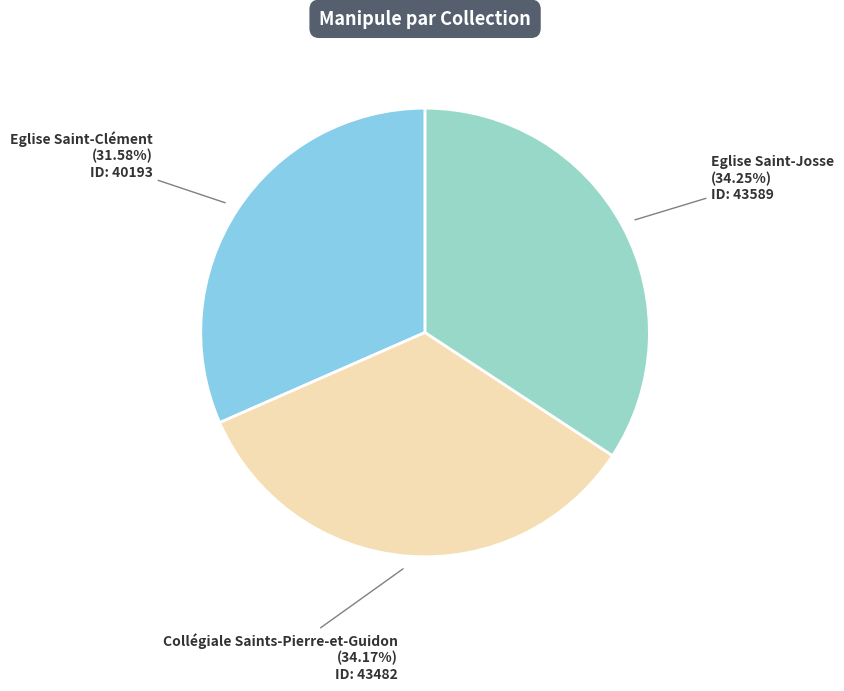

True or false: Eglise Saint-Clément accounts for 41% of the total.

False